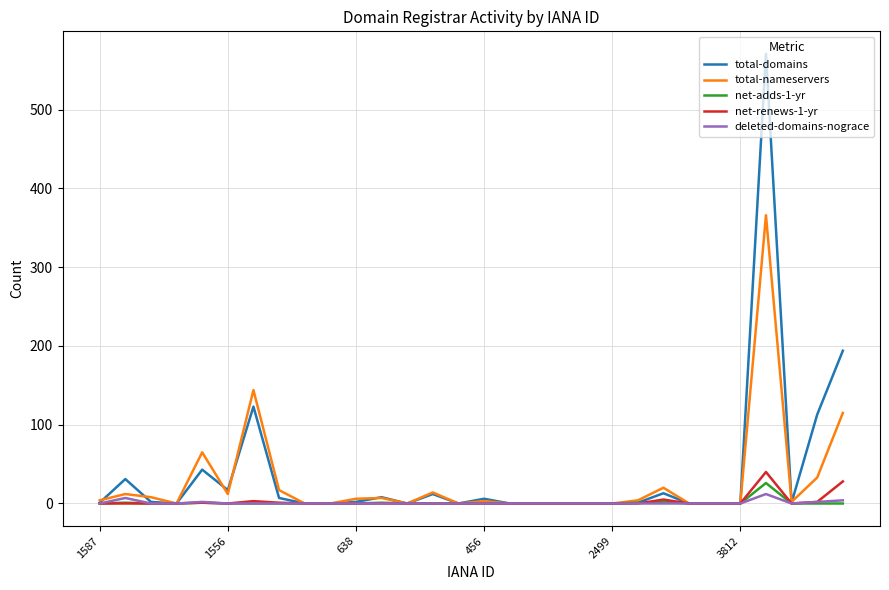

Which series has the widest spread of values?

total-domains